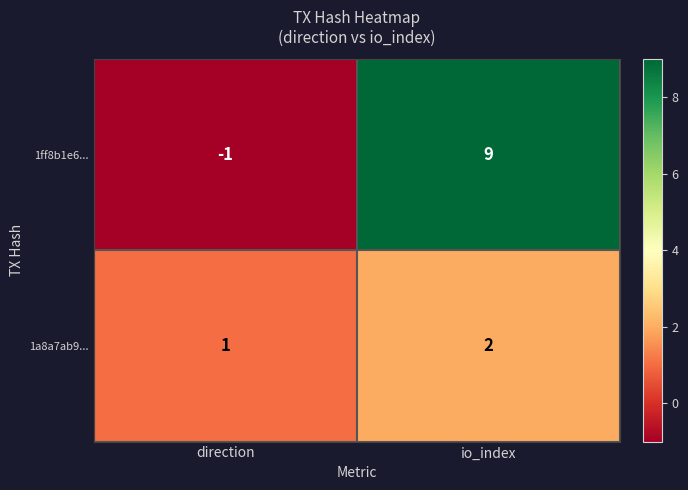

Which series has the largest range (max minus min)?

1ff8b1e6...